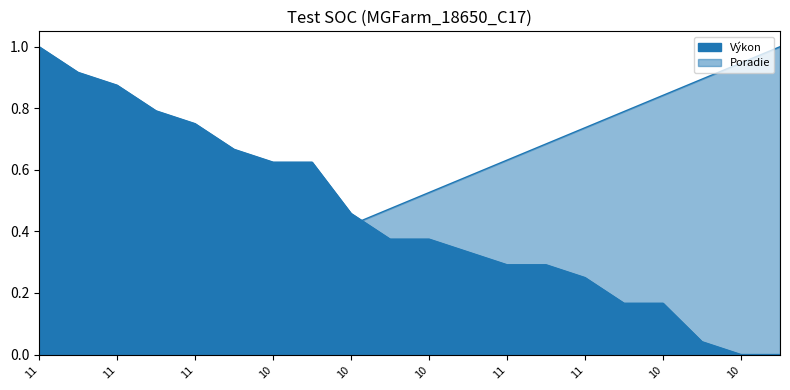

What is the difference between the Výkon values at 11 and 11?

0.6